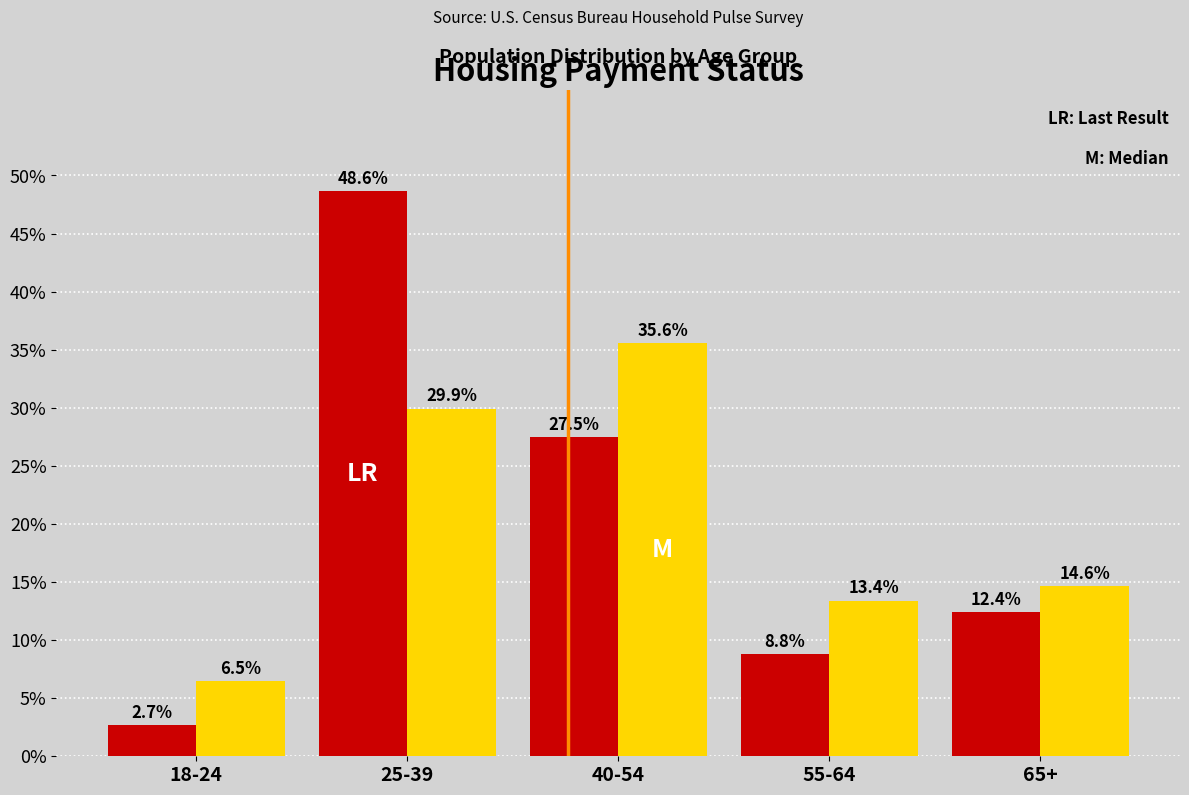

What is the difference between the highest and lowest values at 65+?

2.2